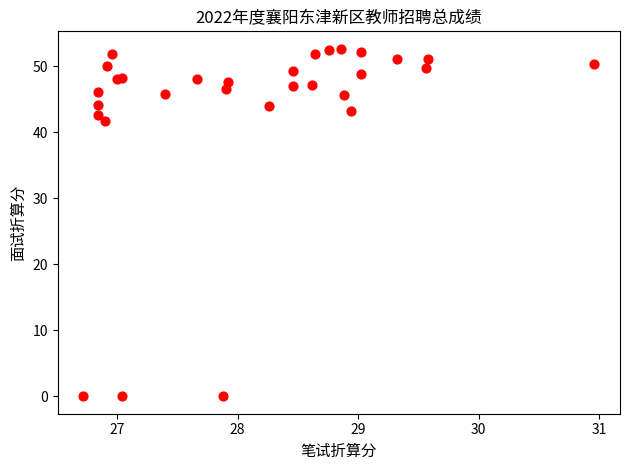

What Y value in the scatter plot is closest to 26?

41.8